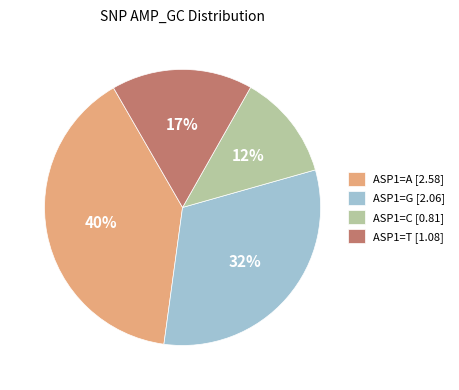

Which has a higher value, ASP1=T [1.08] or ASP1=G [2.06]?

ASP1=G [2.06]